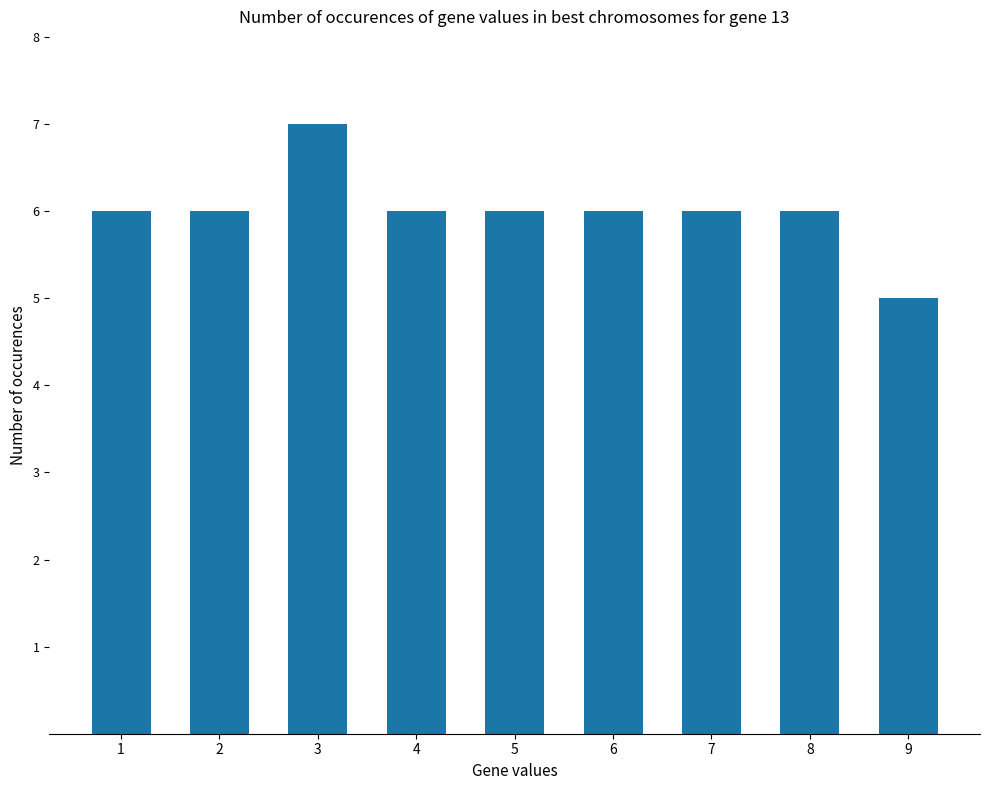

Is it true that the value at 1 is 8?

False